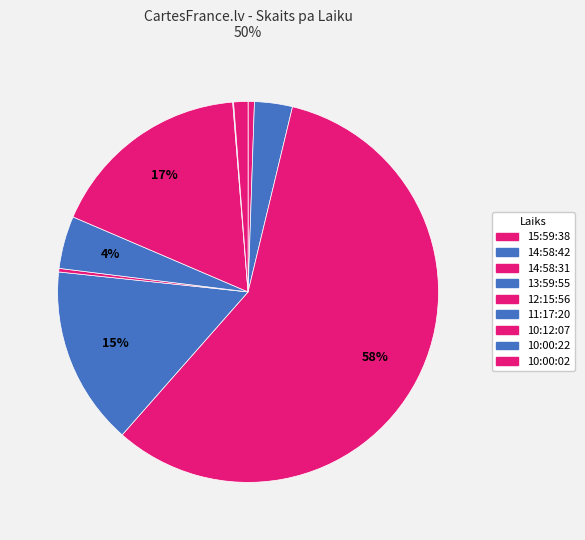

What percentage is the 11:17:20 slice, to the nearest percent?

4%